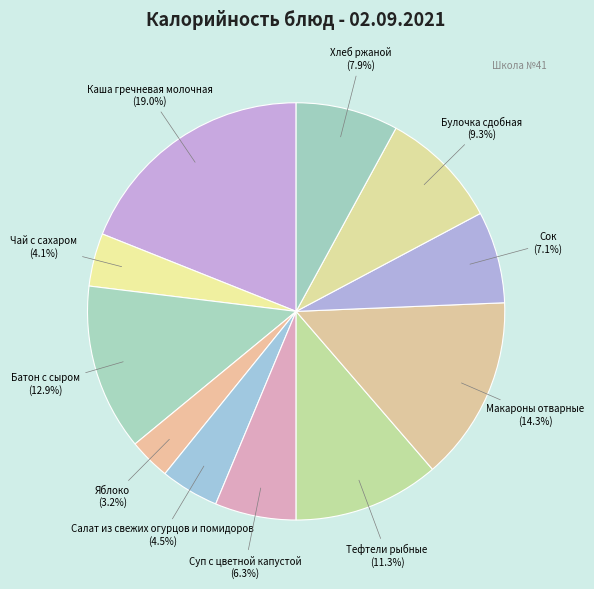

Does any single category account for the majority?

No